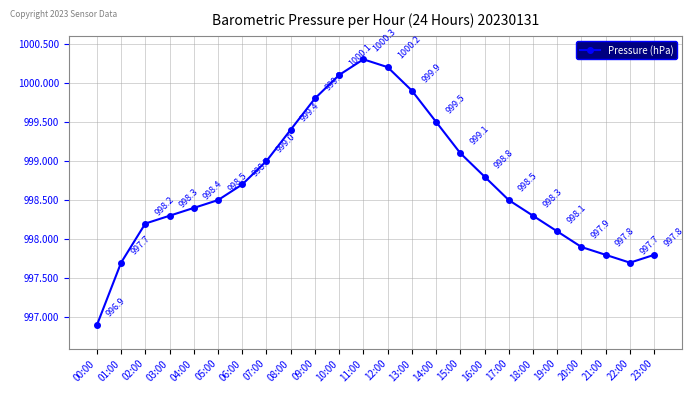

What is the difference between the values at 21:00 and 19:00?

0.3